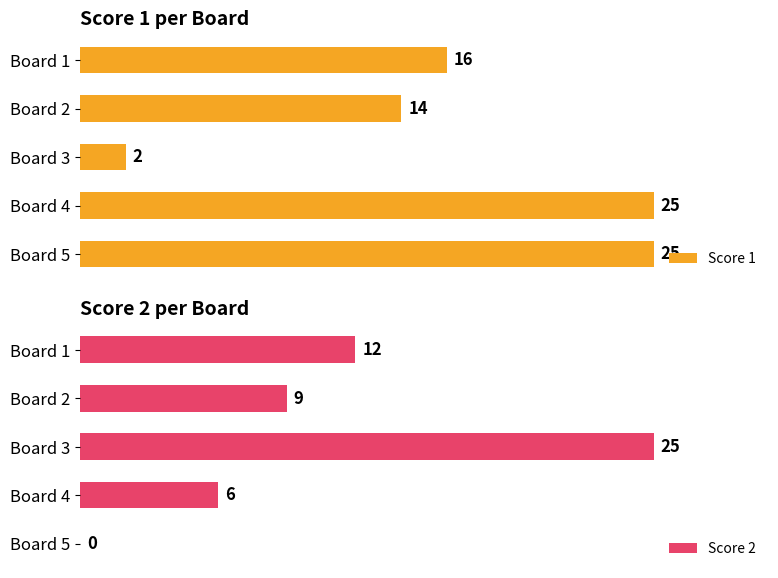

At which label is Score 1 closest to 13?

Board 2